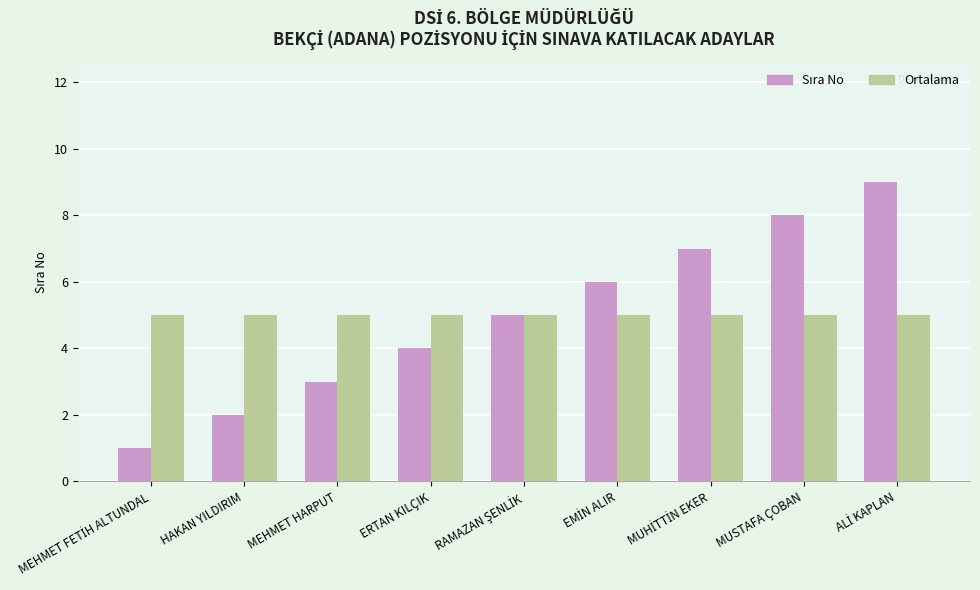

True or false: Ortalama has a value of 5 at MEHMET HARPUT.

True